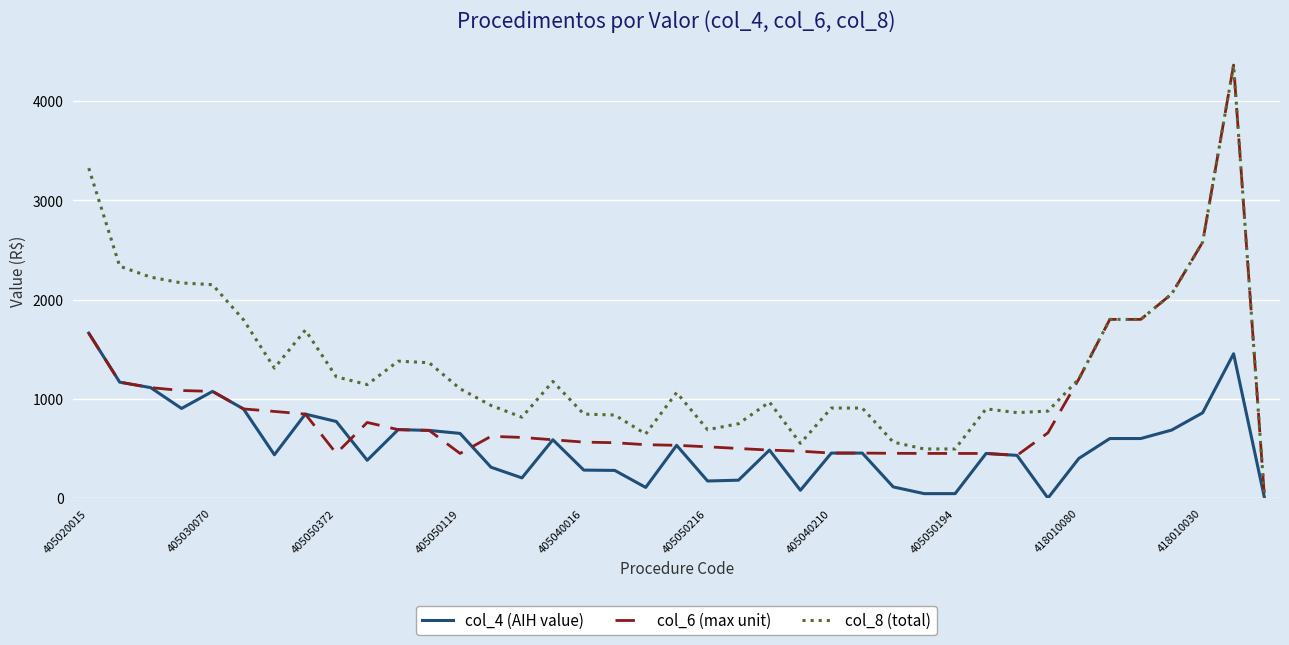

Does the chart have visible grid lines?

Yes